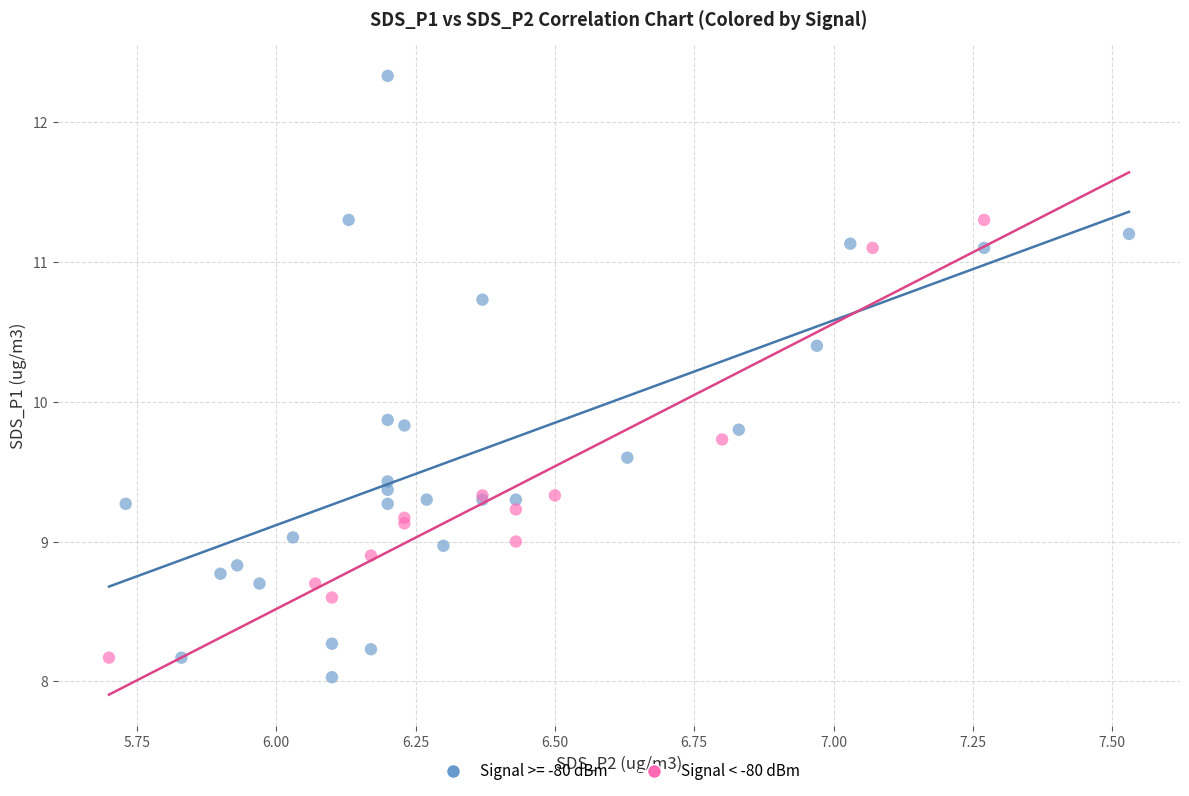

Which series has the widest spread of Y values?

Signal >= -80 dBm